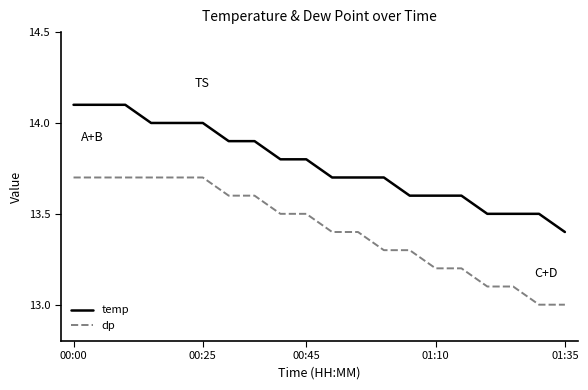

True or false: temp and dp intersect in this chart.

False